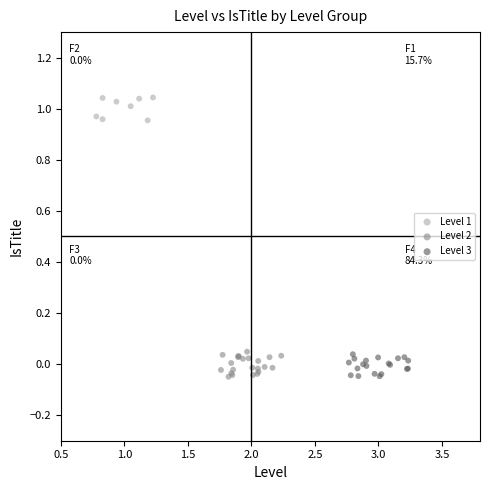

Which series contains the highest Y value?

Level 1